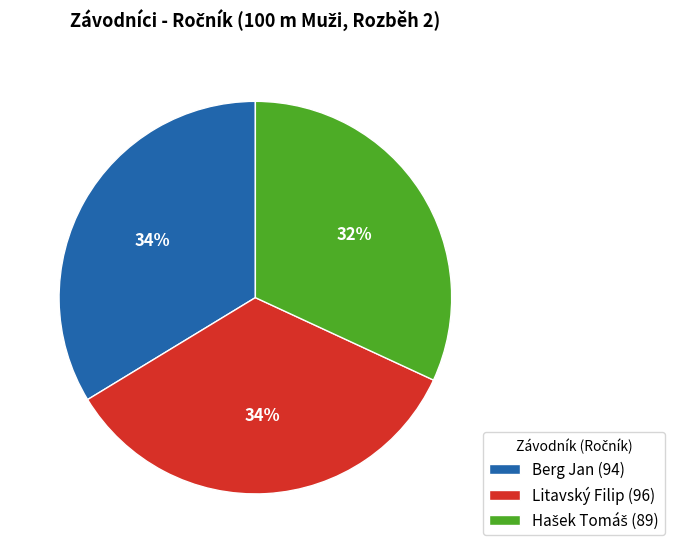

What percentage is the Litavský Filip slice, to the nearest percent?

34%